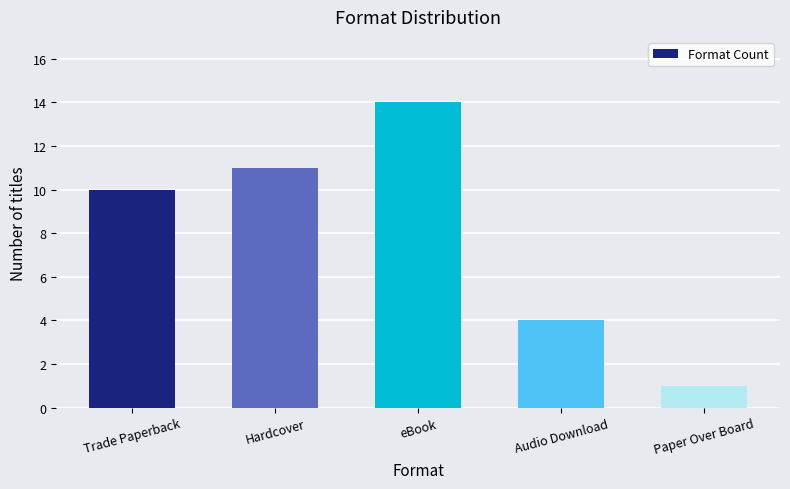

What is the label of the 4th bar from the right?

Hardcover